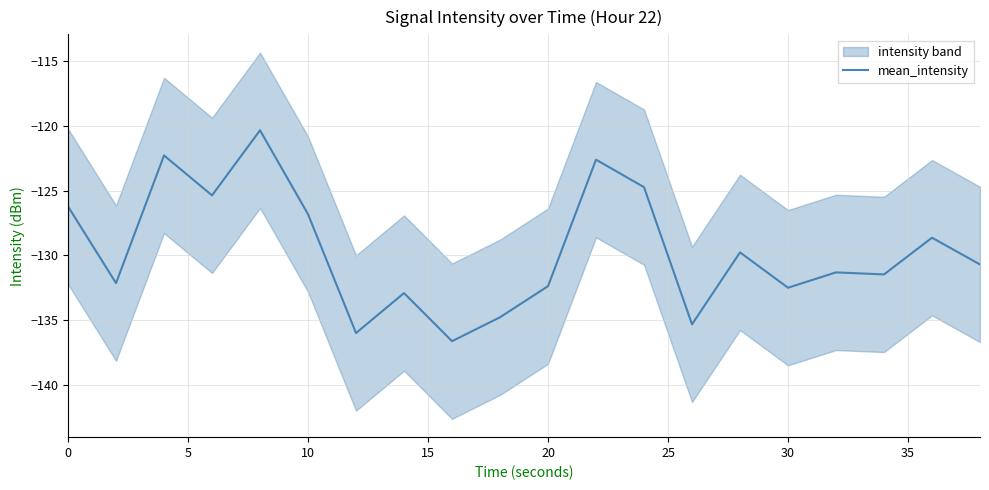

True or false: mean_intensity has a value of -126.8 at 10.

True